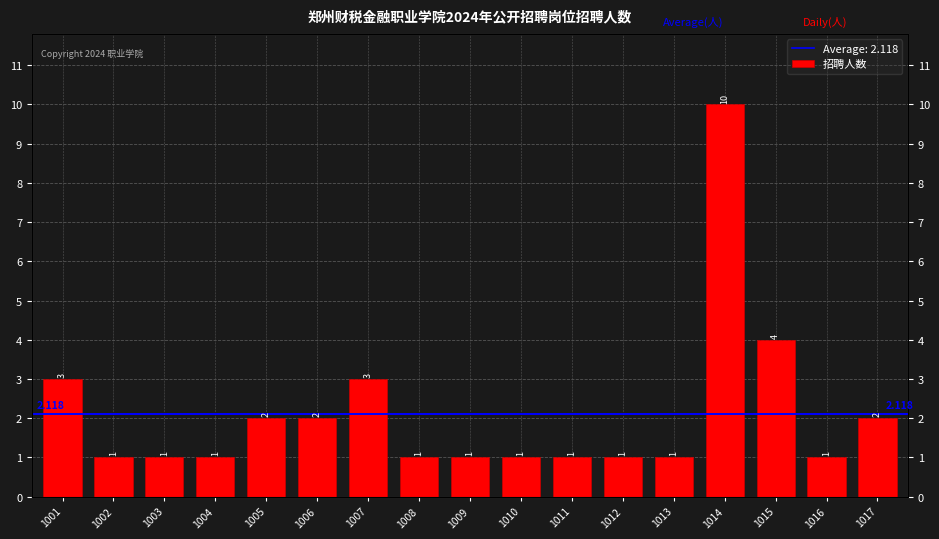

What is the sum of all values?

36